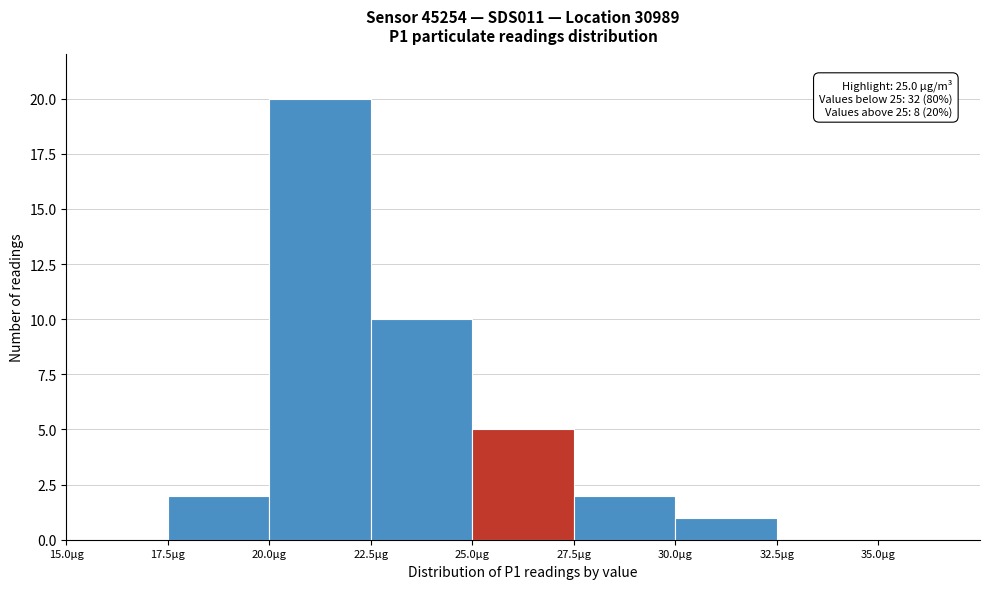

Over which range of the x-axis is the bar tallest?

20.0 to 22.5